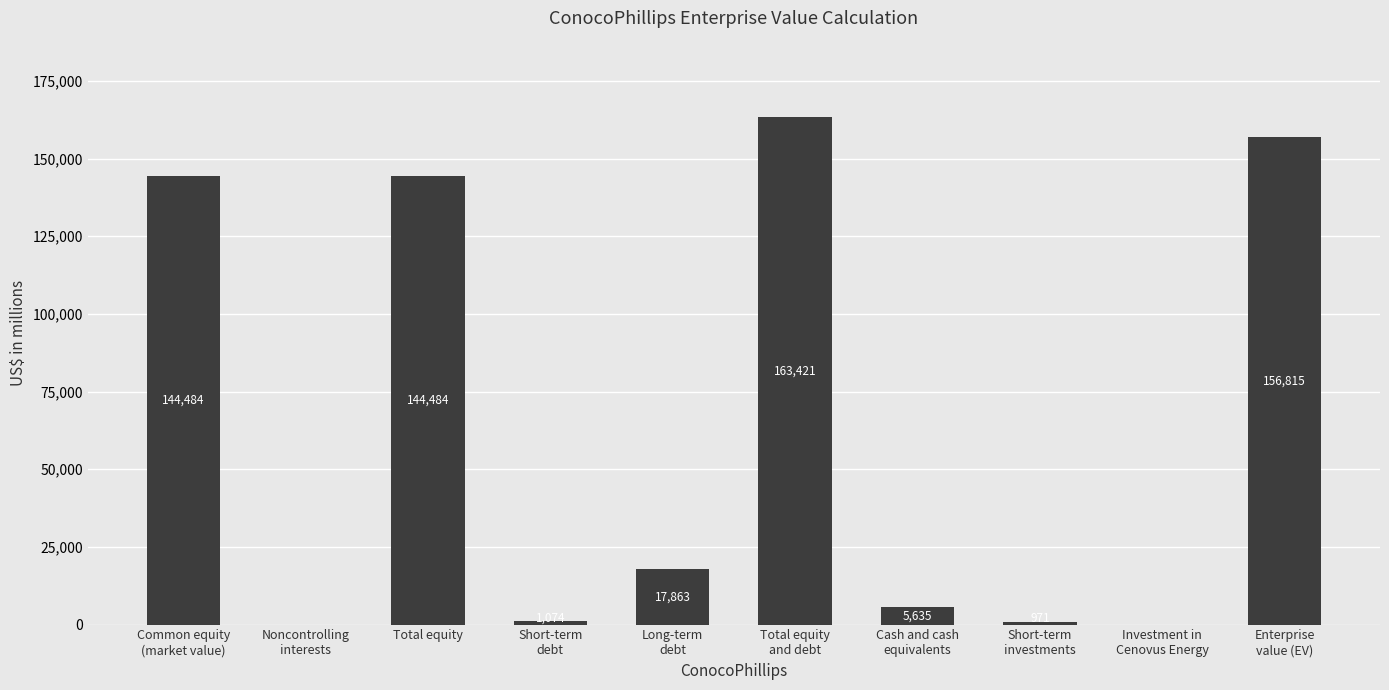

Reading right to left, what are all the values shown in this chart?

Enterprise
value (EV)=156815	Investment in
Cenovus Energy=0	Short-term
investments=971	Cash and cash
equivalents=5635	Total equity
and debt=163421	Long-term
debt=17863	Short-term
debt=1074	Total equity=144484	Noncontrolling
interests=0	Common equity
(market value)=144484